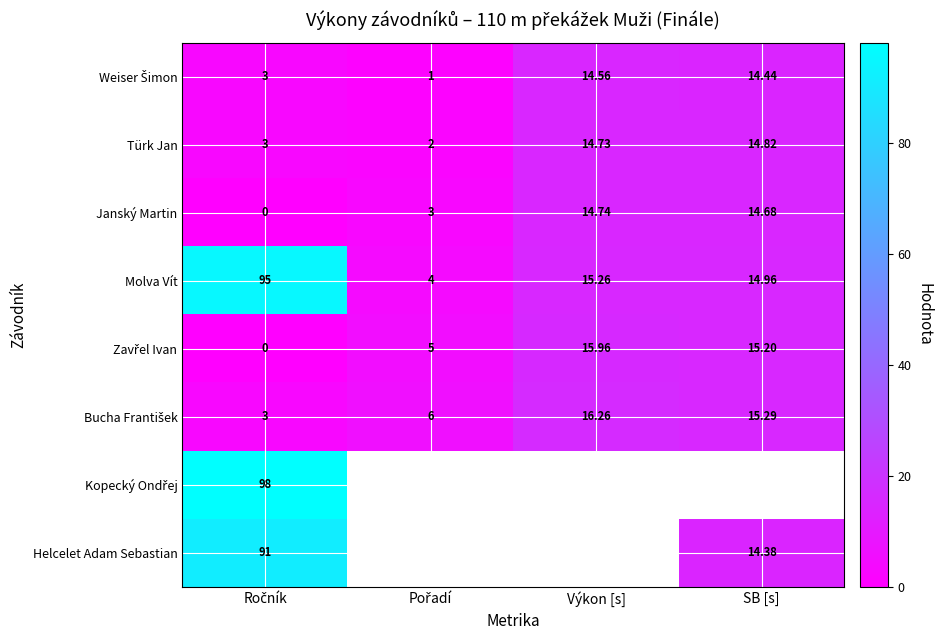

Where does the Janský Martin series first go above 14?

Výkon [s]